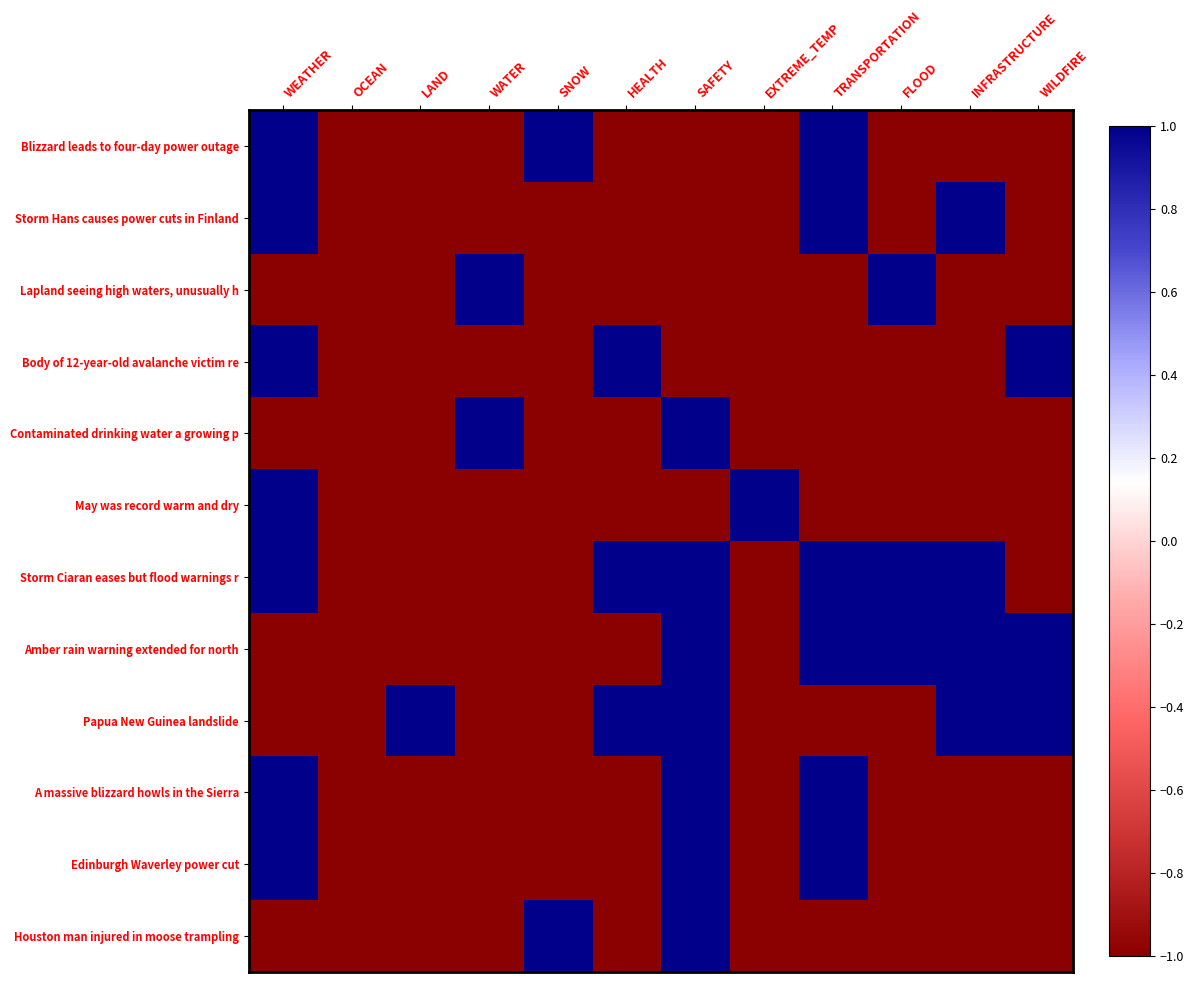

Which has a higher value, LAND or SNOW?

SNOW